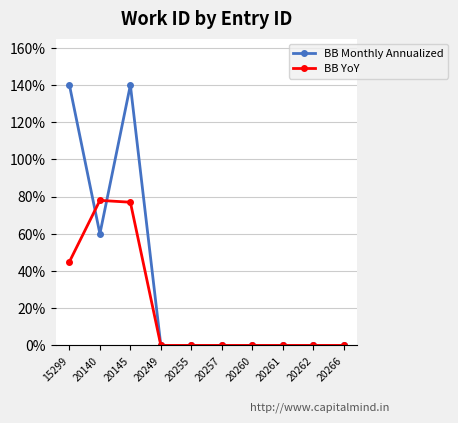

What is the difference between the maximum and second lowest values in the BB YoY series?

0.8